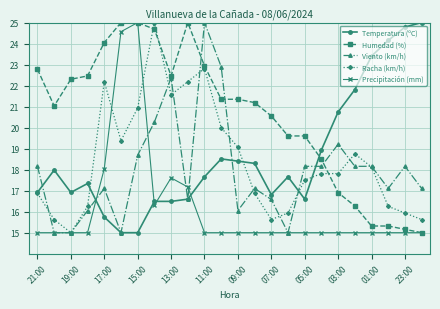

Which series ends up on top after the final intersection of Humedad (%) and Racha (km/h)?

Racha (km/h)